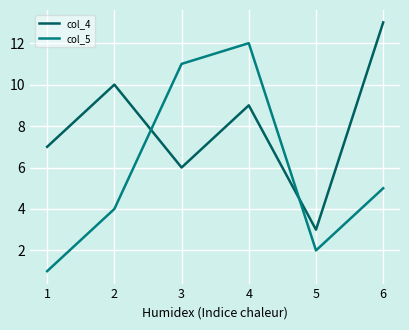

List the series in order of their overall mean, lowest first.

col_5, col_4